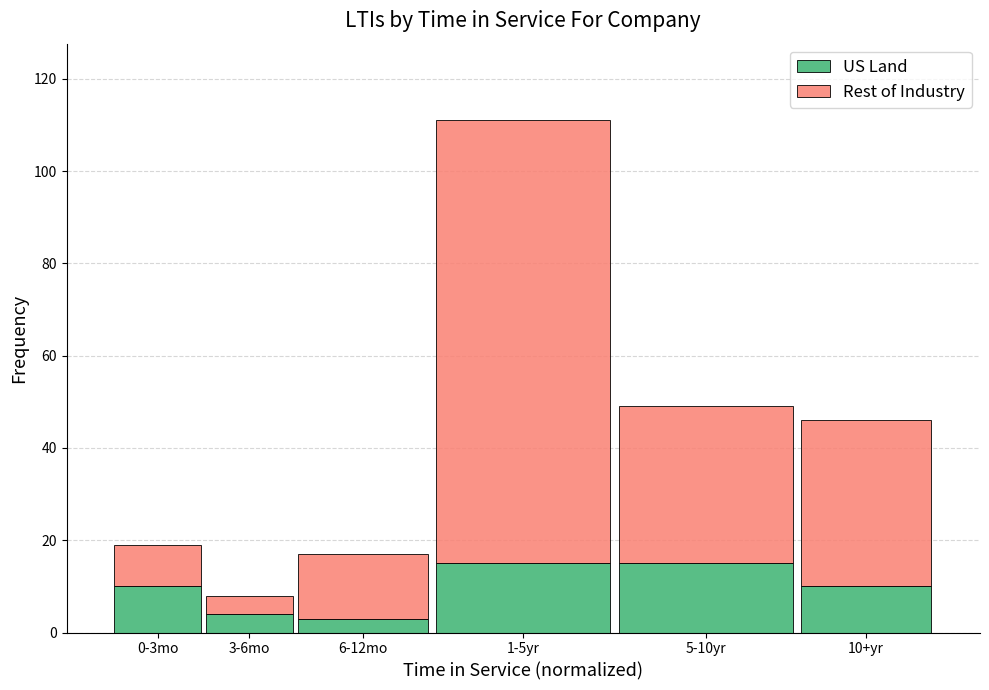

Reading left to right, what are the values for US Land?

0-3mo=10	3-6mo=4	6-12mo=3	1-5yr=15	5-10yr=15	10+yr=10